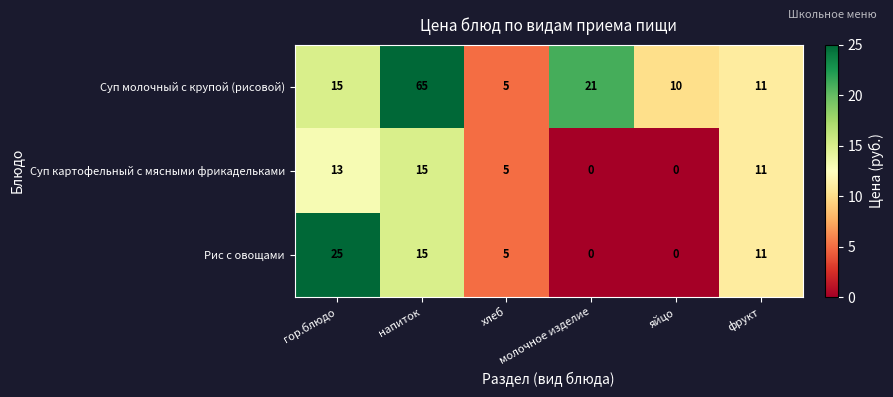

Count the Суп картофельный с мясными фрикадельками values in the range 0 to 13.

5